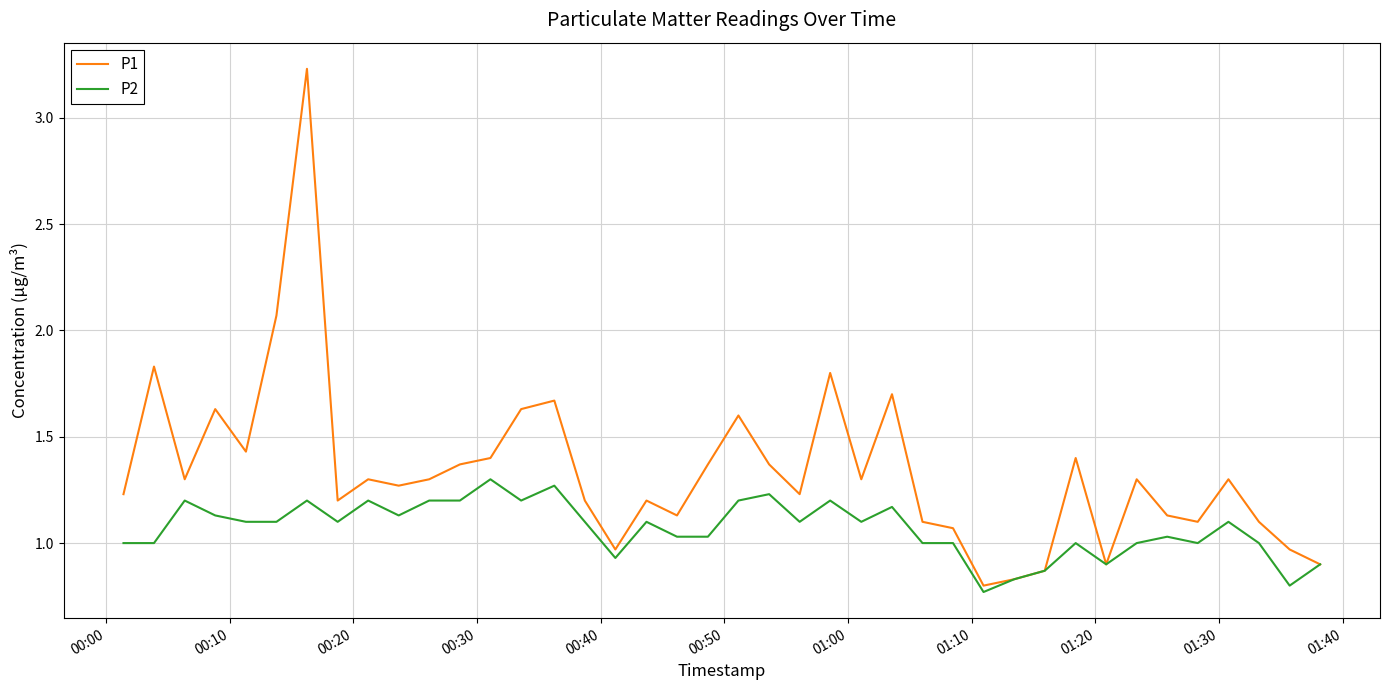

In P1, how many points are higher than both neighbors (excluding endpoints)?

12